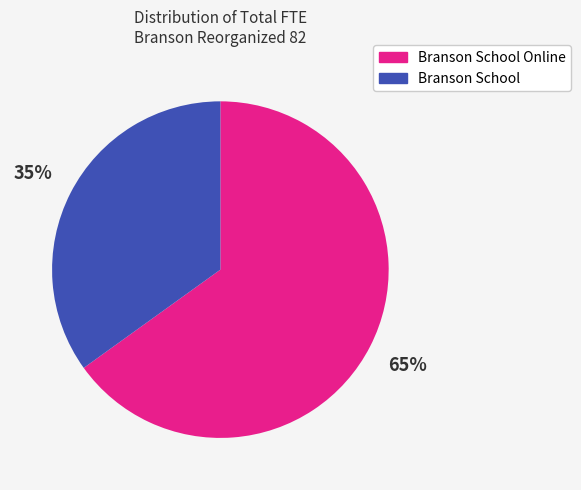

Is the sum of Branson School Online and Branson School greater than half?

Yes